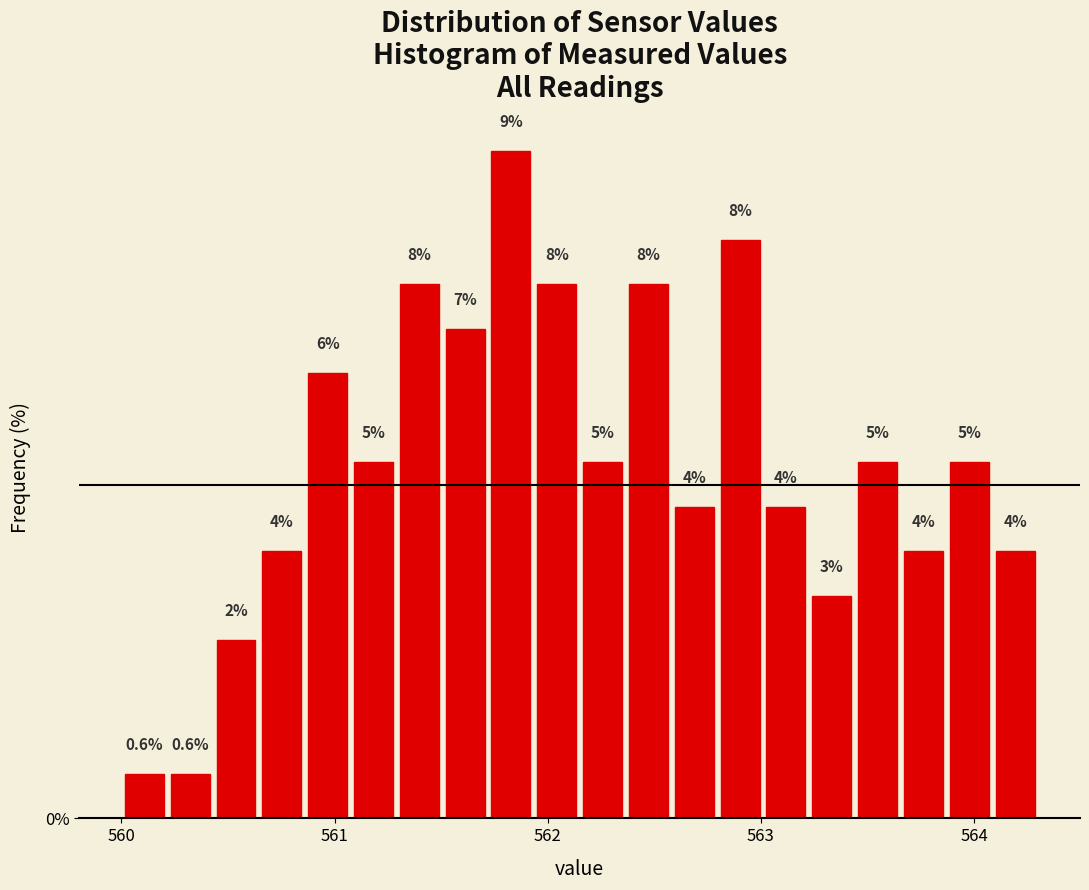

Read against the x-axis, roughly where is the centre of the tallest bar?

561.8